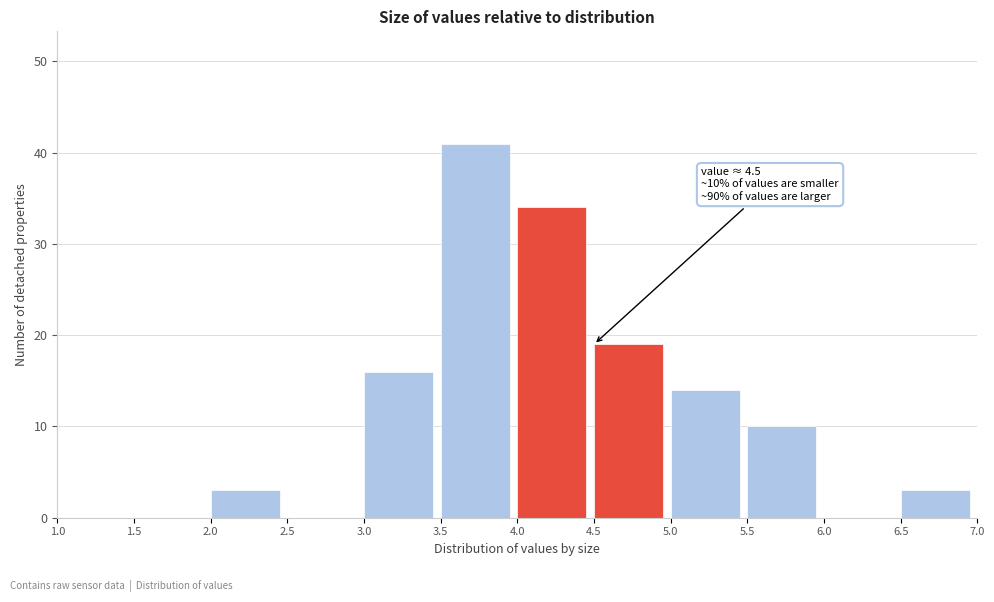

Which range on the x-axis has the tallest bar?

3.5 to 4.0